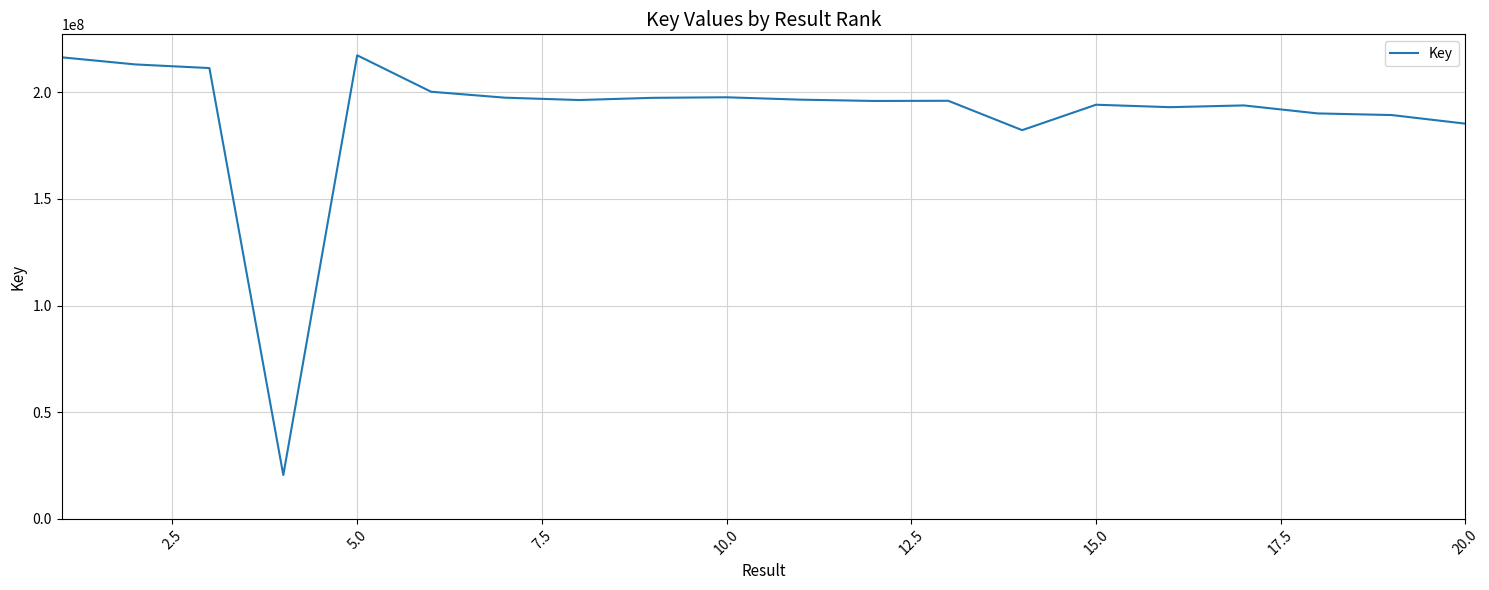

What is the difference between the maximum and minimum values?

196923387